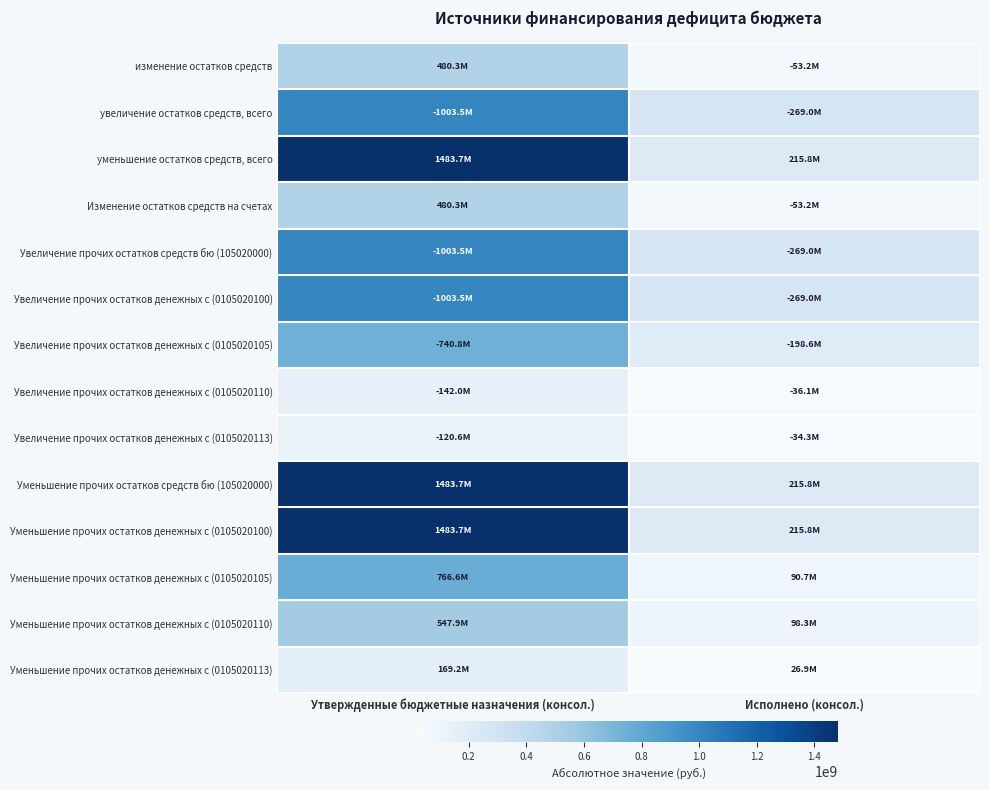

At which category is the sum across all series the highest?

Утвержденные бюджетные назначения (консол.)